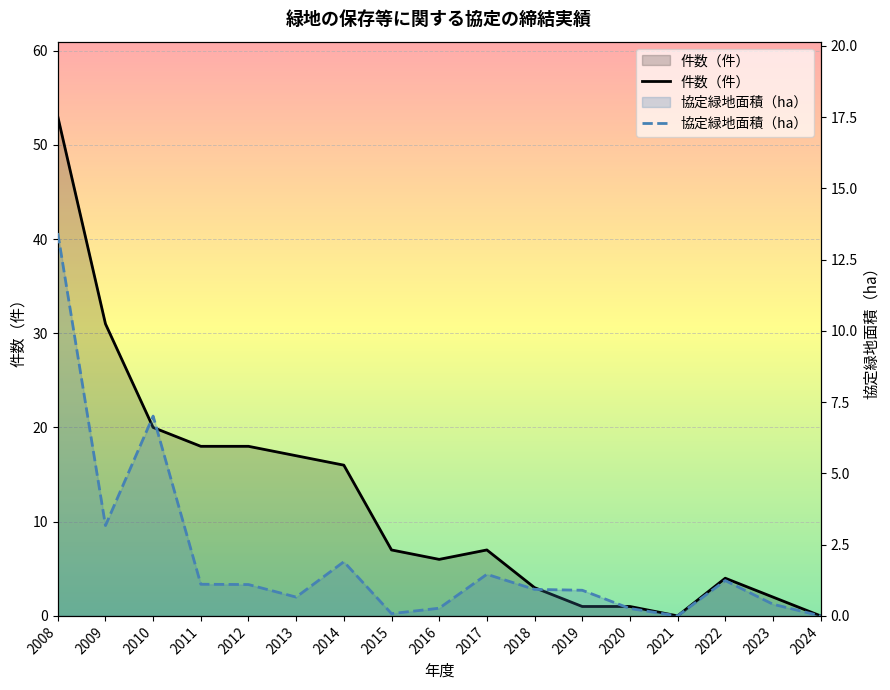

True or false: 件数（件） and 協定緑地面積（ha） intersect in this chart.

False